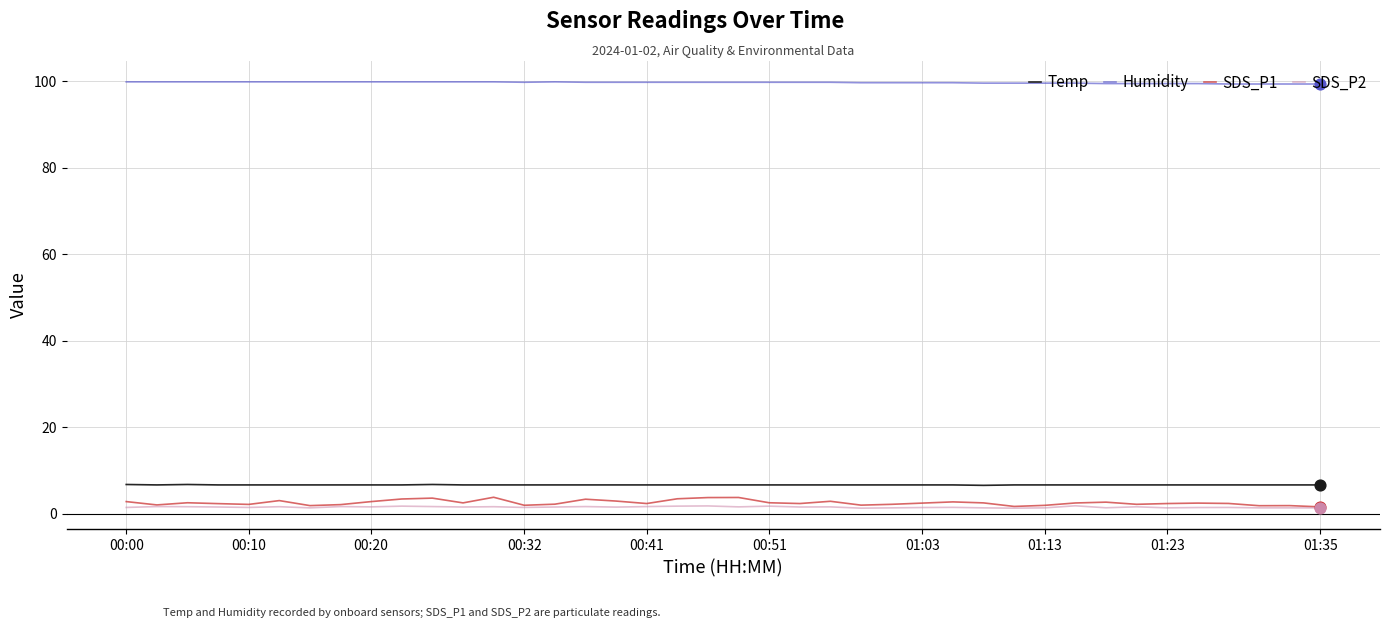

Which series has the largest total across all categories?

Humidity